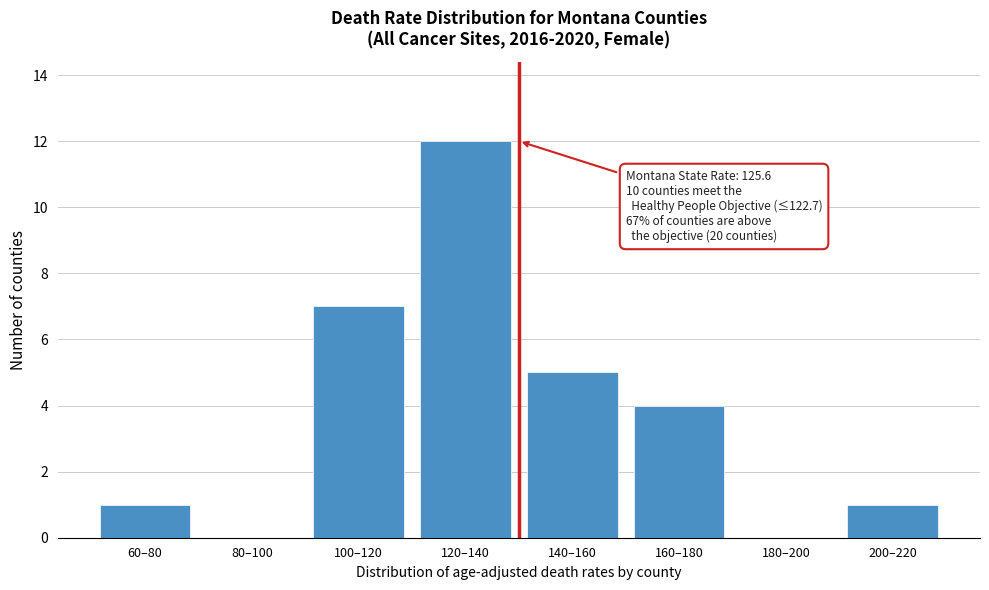

Reading right to left, transcribe all the data shown in this chart.

200–220=1	180–200=0	160–180=4	140–160=5	120–140=12	100–120=7	80–100=0	60–80=1